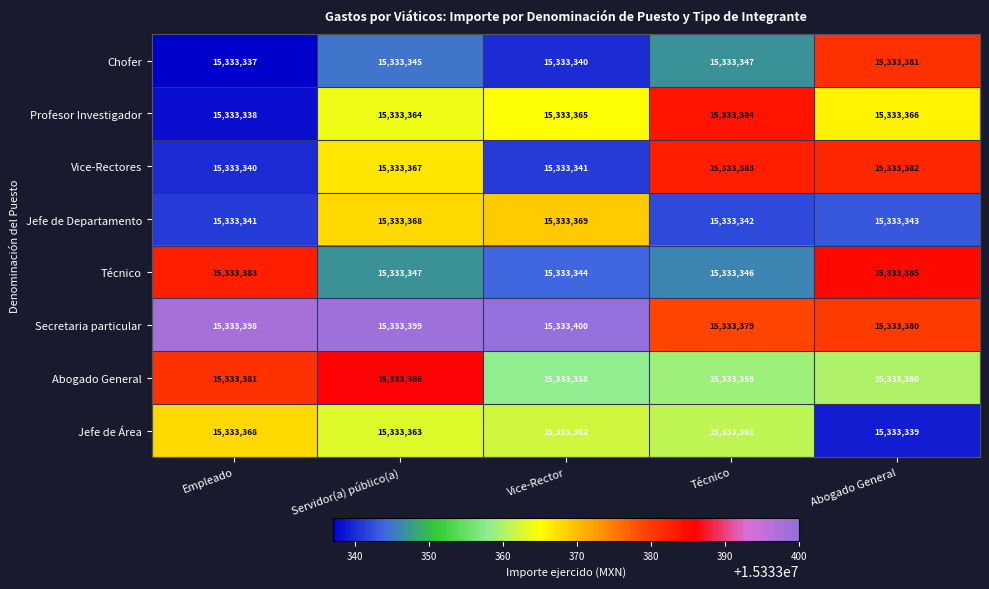

What is the total value across all series at Abogado General?

122666936